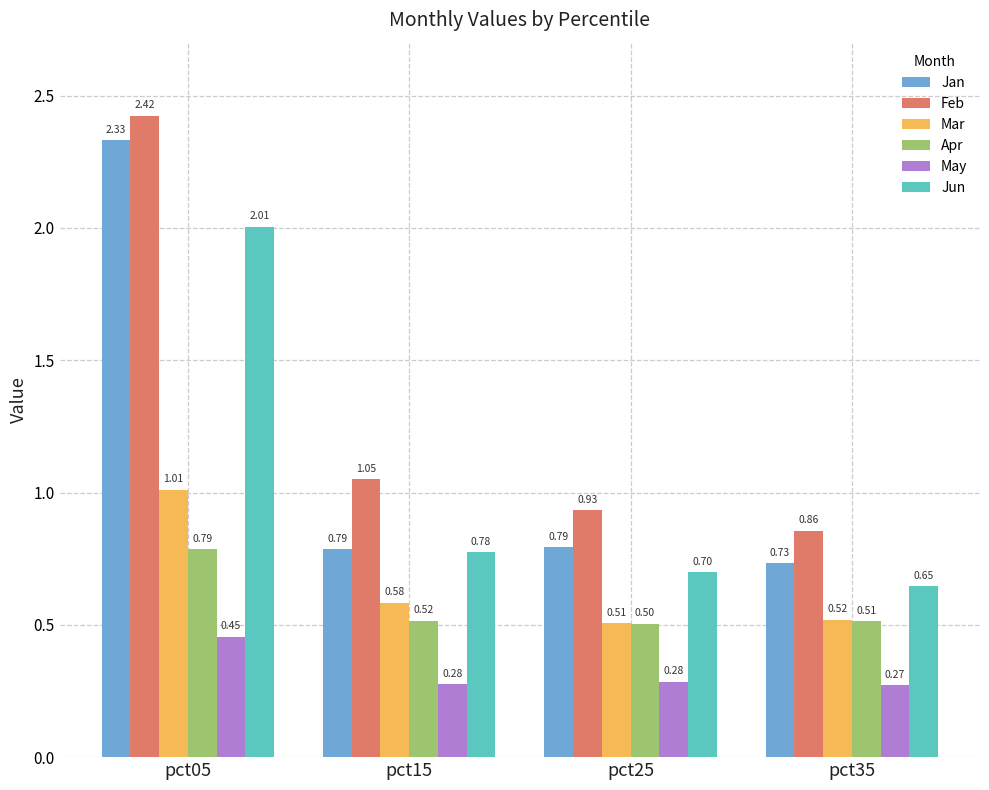

Which series changed the most between pct15 and pct35?

Feb